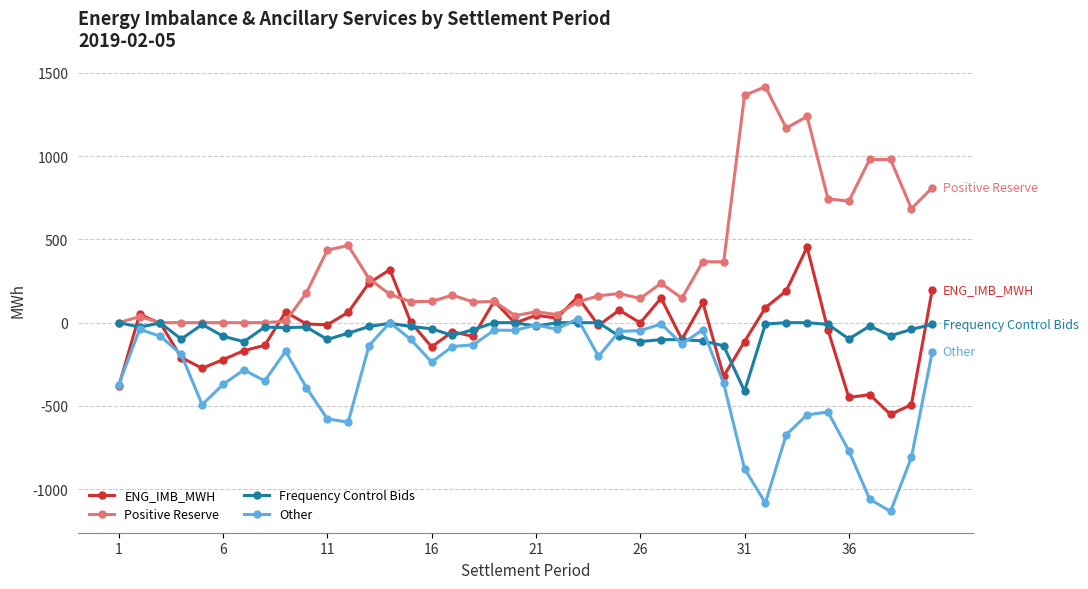

Which series has the largest total across all categories?

Positive Reserve